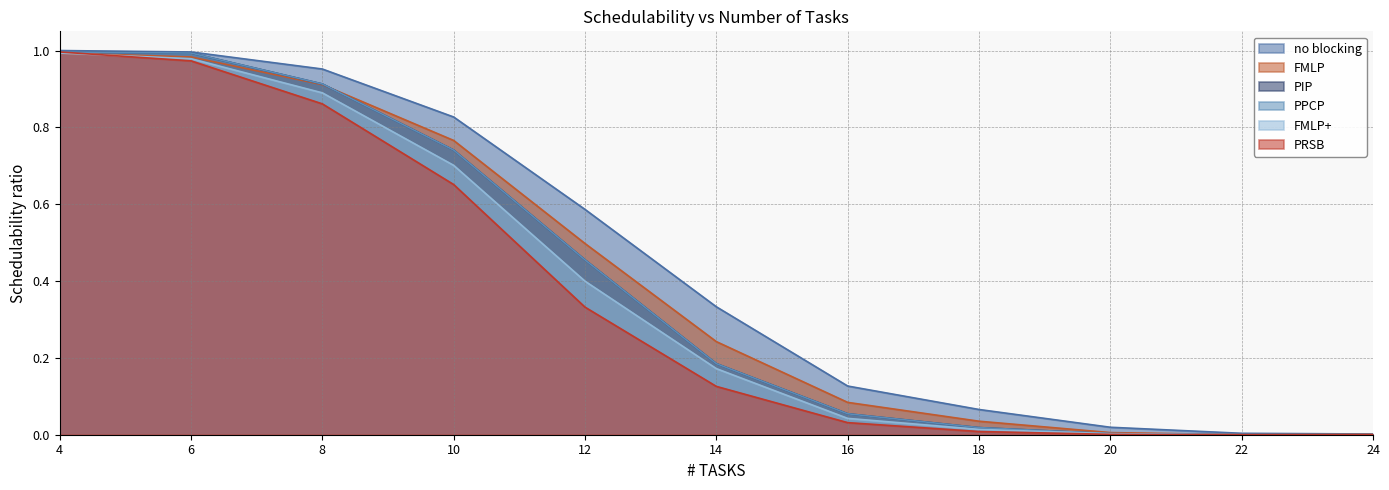

What is the difference between the maximum and minimum values in the FMLP+ series?

1.0